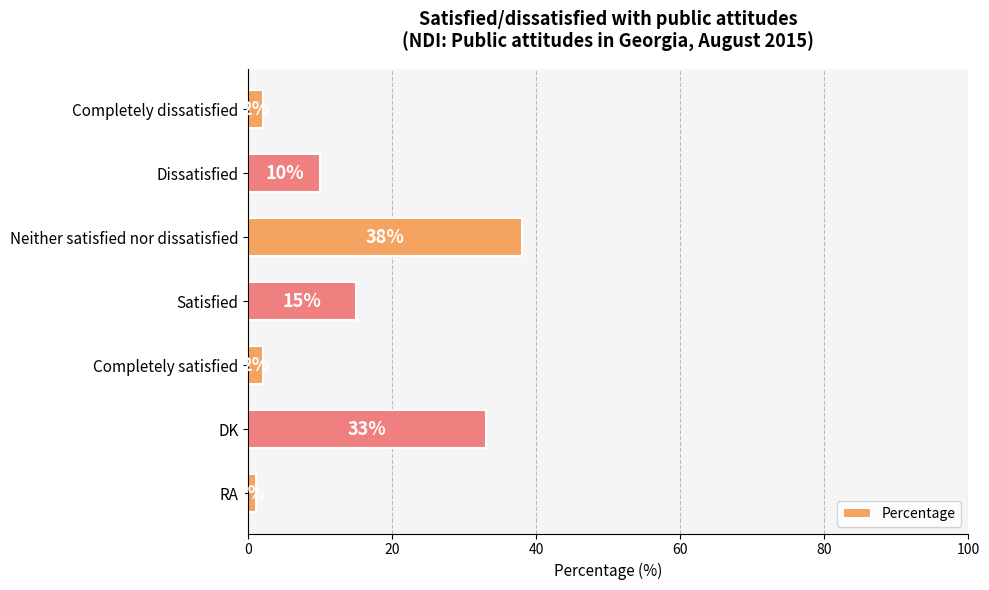

Are the bars grouped side by side (vs. stacked)?

No